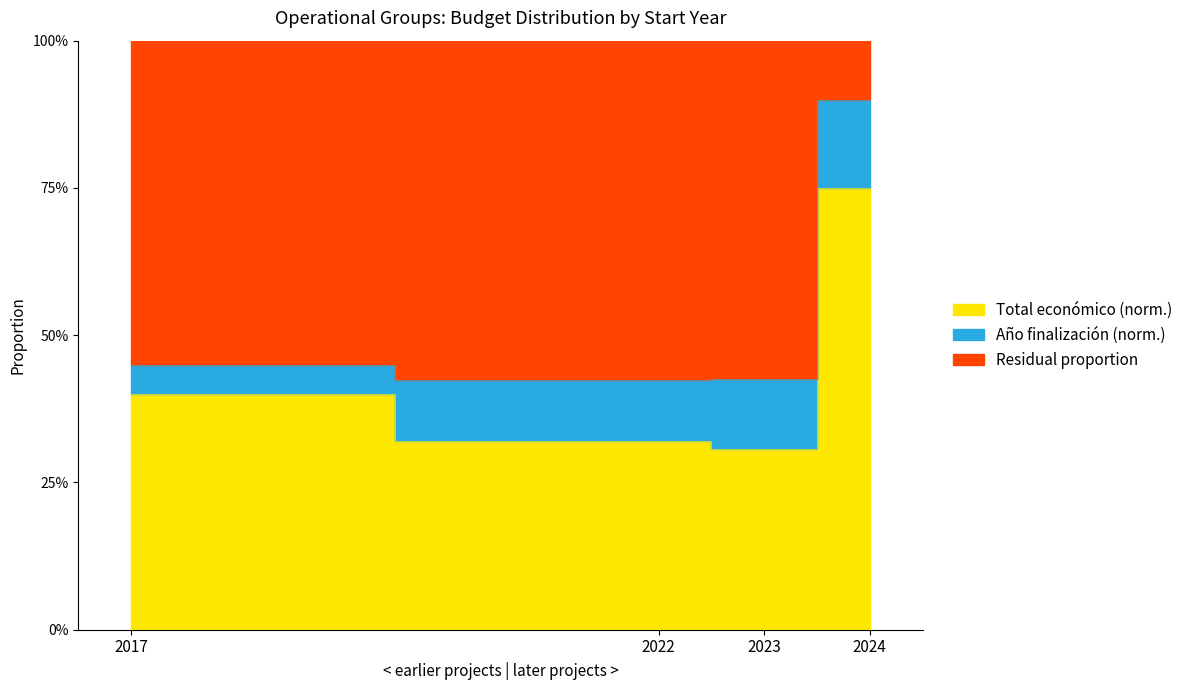

Rank the categories by value from highest to lowest.

2024, 2017, 2022, 2023